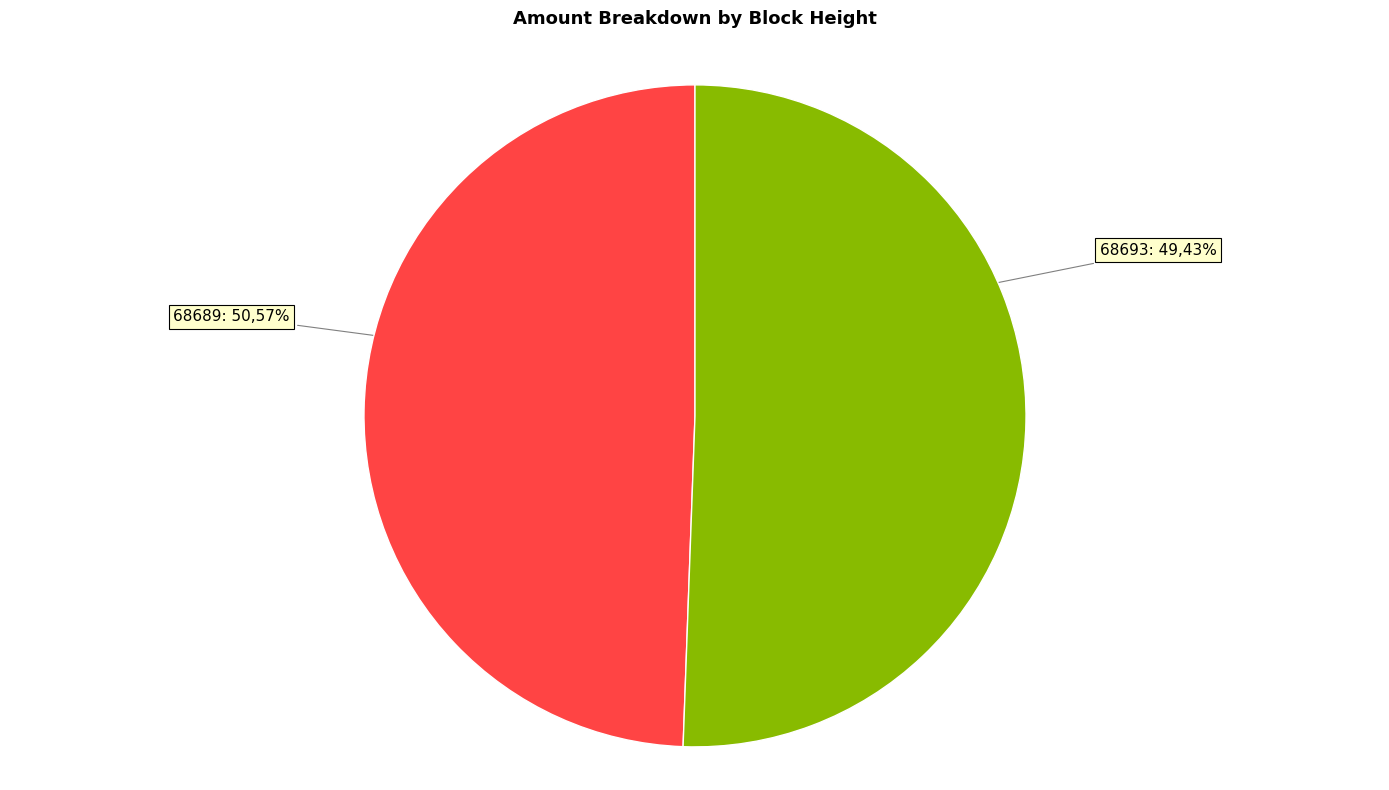

Which category has the smallest portion of the pie?

68693